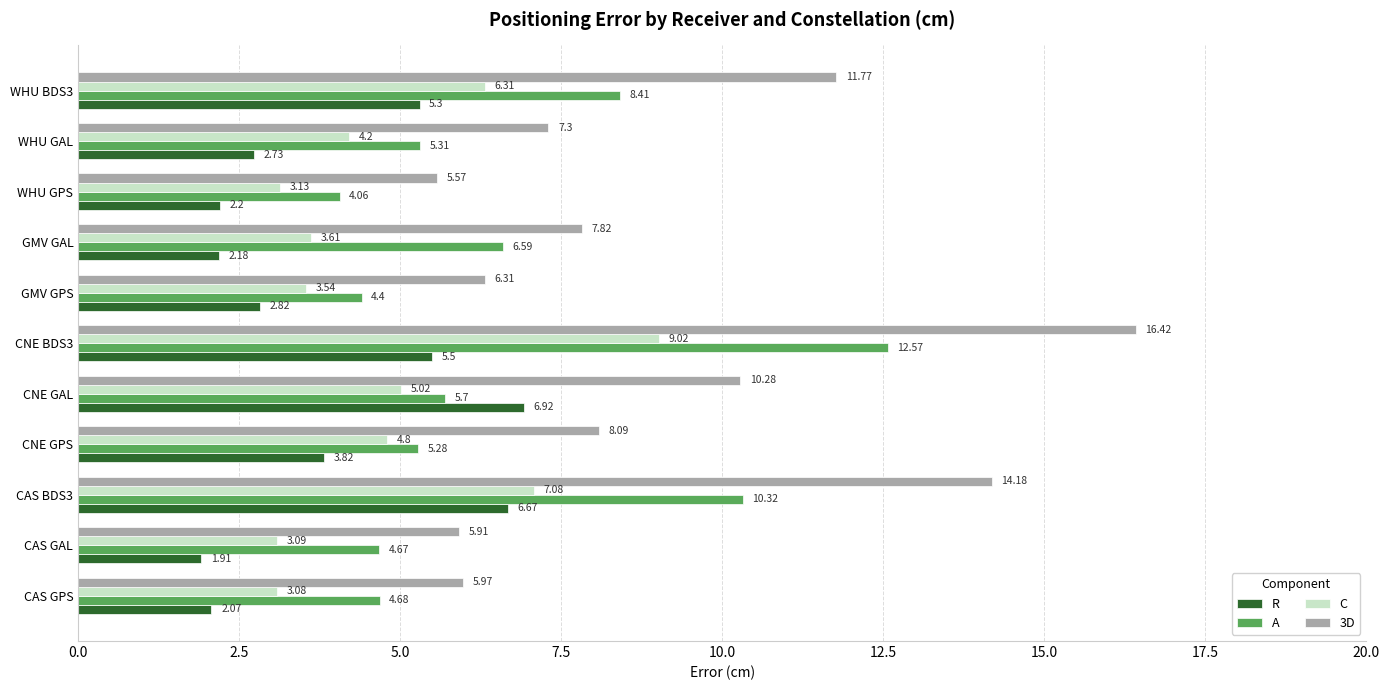

Is the value of R at WHU BDS3 greater than the value of A at CAS GPS?

Yes